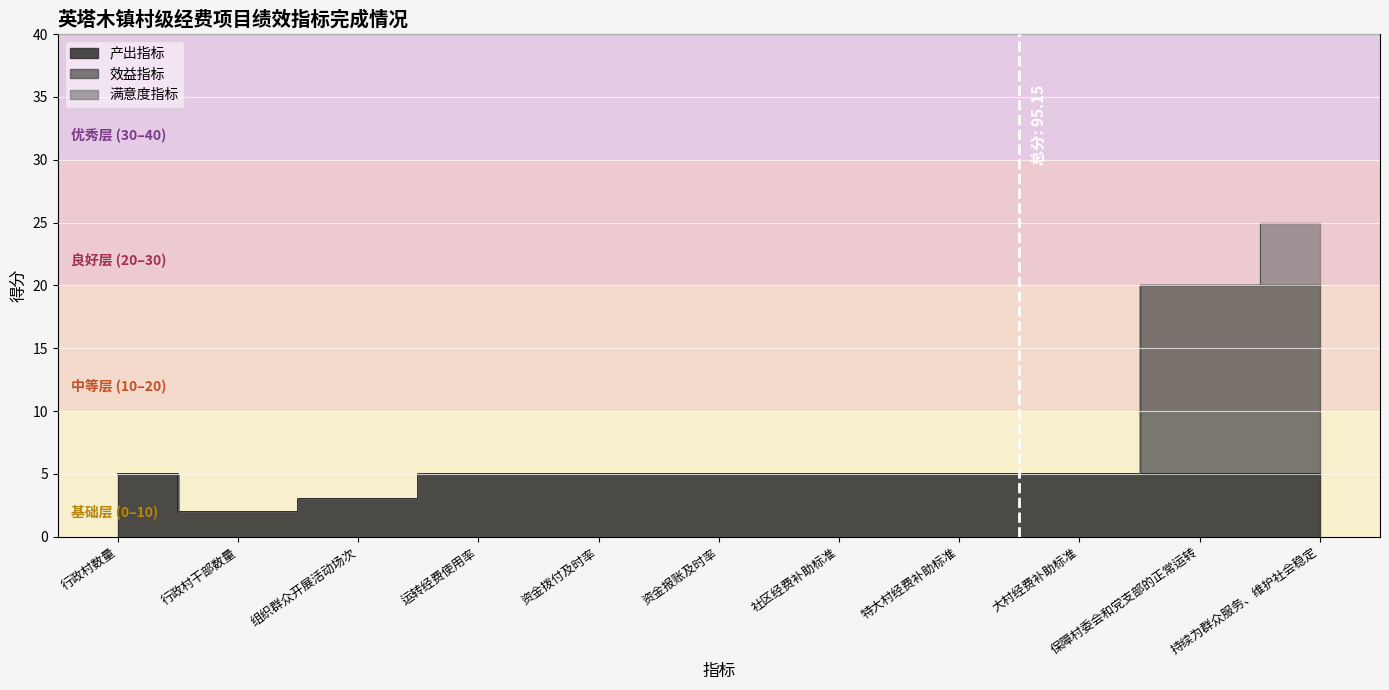

True or false: 产出指标 and 效益指标 cross at least once.

False